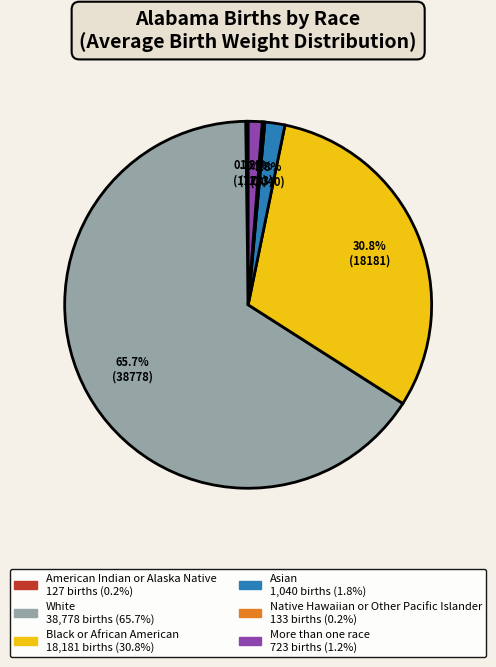

Does any single category account for the majority?

Yes